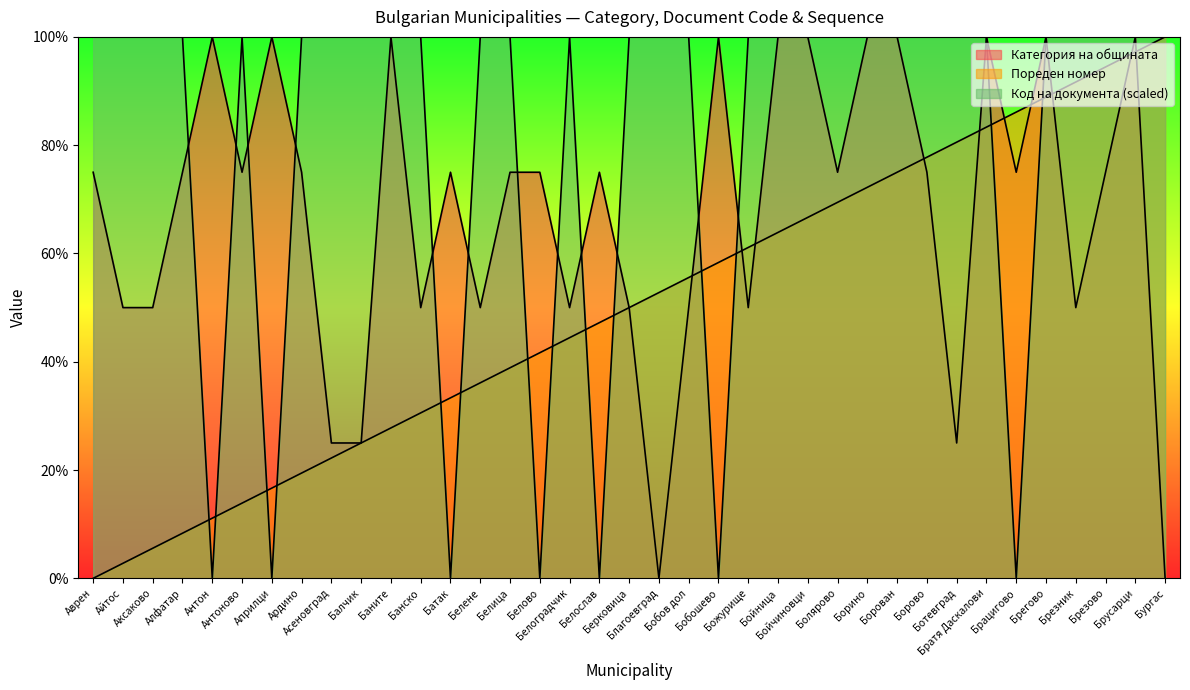

What is the sum of the Код на документа (scaled) values at Айтос and Брегово?

200.0